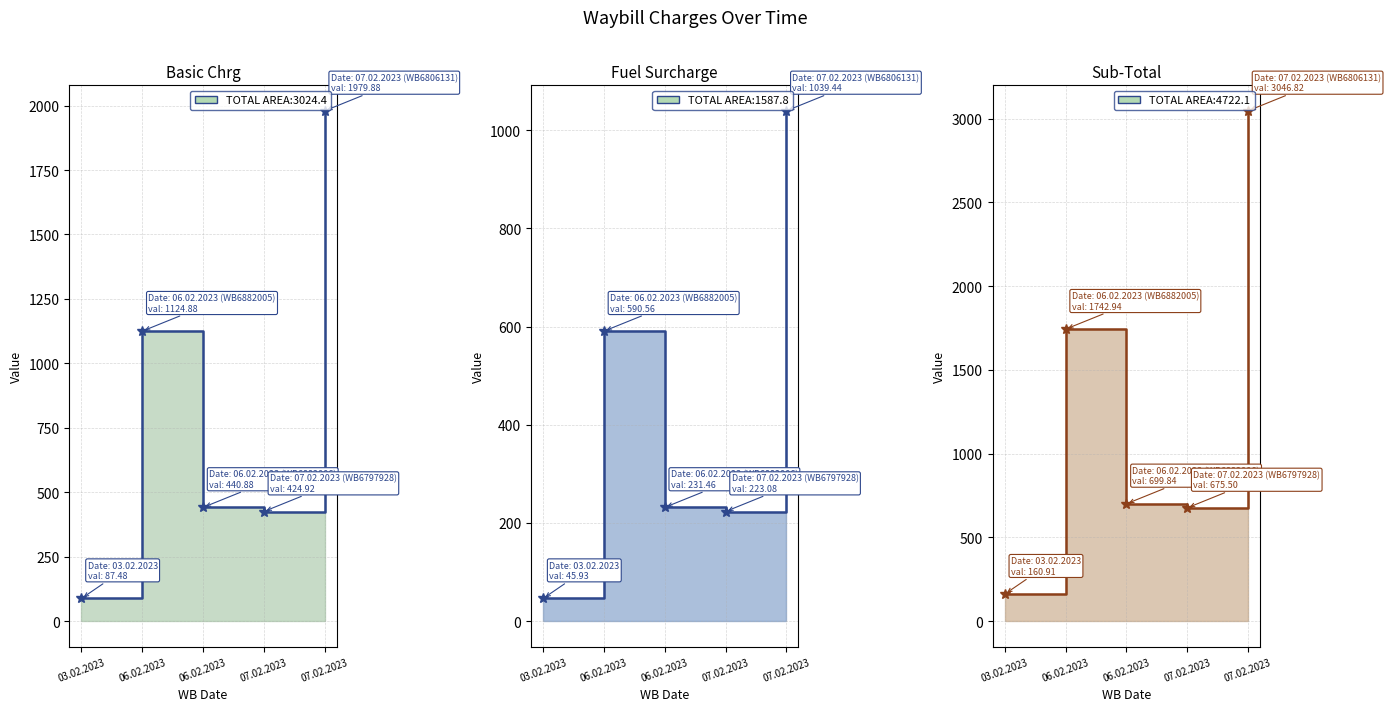

True or false: Sub-Total has more than 1 interior local peaks.

False